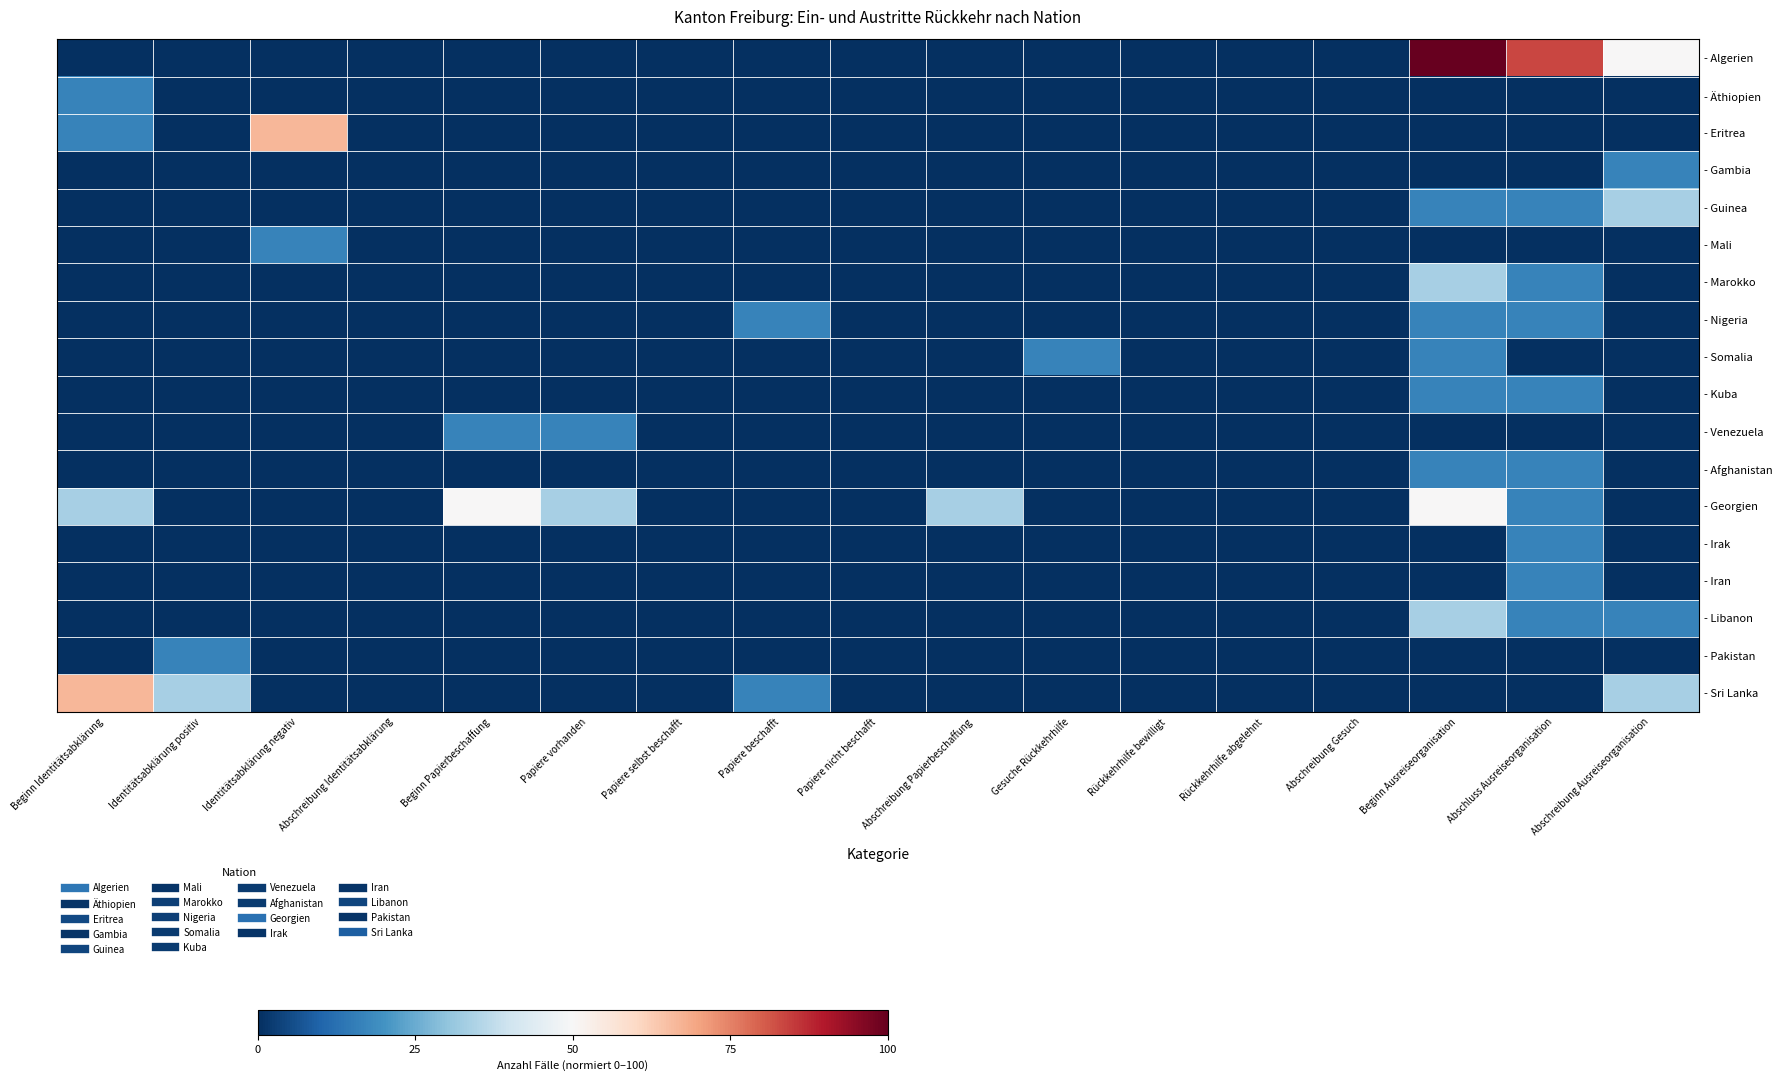

Reading left to right, list all the values displayed in this chart.

- Algerien: Beginn Identitätsabklärung=0.0	Identitätsabklärung positiv=0.0	Identitätsabklärung negativ=0.0	Abschreibung Identitätsabklärung=0.0	Beginn Papierbeschaffung=0.0	Papiere vorhanden=0.0	Papiere selbst beschafft=0.0	Papiere beschafft=0.0	Papiere nicht beschafft=0.0	Abschreibung Papierbeschaffung=0.0	Gesuche Rückkehrhilfe=0.0	Rückkehrhilfe bewilligt=0.0	Rückkehrhilfe abgelehnt=0.0	Abschreibung Gesuch=0.0	Beginn Ausreiseorganisation=100.0	Abschluss Ausreiseorganisation=83.3	Abschreibung Ausreiseorganisation=50.0
- Äthiopien: Beginn Identitätsabklärung=16.7	Identitätsabklärung positiv=0.0	Identitätsabklärung negativ=0.0	Abschreibung Identitätsabklärung=0.0	Beginn Papierbeschaffung=0.0	Papiere vorhanden=0.0	Papiere selbst beschafft=0.0	Papiere beschafft=0.0	Papiere nicht beschafft=0.0	Abschreibung Papierbeschaffung=0.0	Gesuche Rückkehrhilfe=0.0	Rückkehrhilfe bewilligt=0.0	Rückkehrhilfe abgelehnt=0.0	Abschreibung Gesuch=0.0	Beginn Ausreiseorganisation=0.0	Abschluss Ausreiseorganisation=0.0	Abschreibung Ausreiseorganisation=0.0
- Eritrea: Beginn Identitätsabklärung=16.7	Identitätsabklärung positiv=0.0	Identitätsabklärung negativ=66.7	Abschreibung Identitätsabklärung=0.0	Beginn Papierbeschaffung=0.0	Papiere vorhanden=0.0	Papiere selbst beschafft=0.0	Papiere beschafft=0.0	Papiere nicht beschafft=0.0	Abschreibung Papierbeschaffung=0.0	Gesuche Rückkehrhilfe=0.0	Rückkehrhilfe bewilligt=0.0	Rückkehrhilfe abgelehnt=0.0	Abschreibung Gesuch=0.0	Beginn Ausreiseorganisation=0.0	Abschluss Ausreiseorganisation=0.0	Abschreibung Ausreiseorganisation=0.0
- Gambia: Beginn Identitätsabklärung=0.0	Identitätsabklärung positiv=0.0	Identitätsabklärung negativ=0.0	Abschreibung Identitätsabklärung=0.0	Beginn Papierbeschaffung=0.0	Papiere vorhanden=0.0	Papiere selbst beschafft=0.0	Papiere beschafft=0.0	Papiere nicht beschafft=0.0	Abschreibung Papierbeschaffung=0.0	Gesuche Rückkehrhilfe=0.0	Rückkehrhilfe bewilligt=0.0	Rückkehrhilfe abgelehnt=0.0	Abschreibung Gesuch=0.0	Beginn Ausreiseorganisation=0.0	Abschluss Ausreiseorganisation=0.0	Abschreibung Ausreiseorganisation=16.7
- Guinea: Beginn Identitätsabklärung=0.0	Identitätsabklärung positiv=0.0	Identitätsabklärung negativ=0.0	Abschreibung Identitätsabklärung=0.0	Beginn Papierbeschaffung=0.0	Papiere vorhanden=0.0	Papiere selbst beschafft=0.0	Papiere beschafft=0.0	Papiere nicht beschafft=0.0	Abschreibung Papierbeschaffung=0.0	Gesuche Rückkehrhilfe=0.0	Rückkehrhilfe bewilligt=0.0	Rückkehrhilfe abgelehnt=0.0	Abschreibung Gesuch=0.0	Beginn Ausreiseorganisation=16.7	Abschluss Ausreiseorganisation=16.7	Abschreibung Ausreiseorganisation=33.3
- Mali: Beginn Identitätsabklärung=0.0	Identitätsabklärung positiv=0.0	Identitätsabklärung negativ=16.7	Abschreibung Identitätsabklärung=0.0	Beginn Papierbeschaffung=0.0	Papiere vorhanden=0.0	Papiere selbst beschafft=0.0	Papiere beschafft=0.0	Papiere nicht beschafft=0.0	Abschreibung Papierbeschaffung=0.0	Gesuche Rückkehrhilfe=0.0	Rückkehrhilfe bewilligt=0.0	Rückkehrhilfe abgelehnt=0.0	Abschreibung Gesuch=0.0	Beginn Ausreiseorganisation=0.0	Abschluss Ausreiseorganisation=0.0	Abschreibung Ausreiseorganisation=0.0
- Marokko: Beginn Identitätsabklärung=0.0	Identitätsabklärung positiv=0.0	Identitätsabklärung negativ=0.0	Abschreibung Identitätsabklärung=0.0	Beginn Papierbeschaffung=0.0	Papiere vorhanden=0.0	Papiere selbst beschafft=0.0	Papiere beschafft=0.0	Papiere nicht beschafft=0.0	Abschreibung Papierbeschaffung=0.0	Gesuche Rückkehrhilfe=0.0	Rückkehrhilfe bewilligt=0.0	Rückkehrhilfe abgelehnt=0.0	Abschreibung Gesuch=0.0	Beginn Ausreiseorganisation=33.3	Abschluss Ausreiseorganisation=16.7	Abschreibung Ausreiseorganisation=0.0
- Nigeria: Beginn Identitätsabklärung=0.0	Identitätsabklärung positiv=0.0	Identitätsabklärung negativ=0.0	Abschreibung Identitätsabklärung=0.0	Beginn Papierbeschaffung=0.0	Papiere vorhanden=0.0	Papiere selbst beschafft=0.0	Papiere beschafft=16.7	Papiere nicht beschafft=0.0	Abschreibung Papierbeschaffung=0.0	Gesuche Rückkehrhilfe=0.0	Rückkehrhilfe bewilligt=0.0	Rückkehrhilfe abgelehnt=0.0	Abschreibung Gesuch=0.0	Beginn Ausreiseorganisation=16.7	Abschluss Ausreiseorganisation=16.7	Abschreibung Ausreiseorganisation=0.0
- Somalia: Beginn Identitätsabklärung=0.0	Identitätsabklärung positiv=0.0	Identitätsabklärung negativ=0.0	Abschreibung Identitätsabklärung=0.0	Beginn Papierbeschaffung=0.0	Papiere vorhanden=0.0	Papiere selbst beschafft=0.0	Papiere beschafft=0.0	Papiere nicht beschafft=0.0	Abschreibung Papierbeschaffung=0.0	Gesuche Rückkehrhilfe=16.7	Rückkehrhilfe bewilligt=0.0	Rückkehrhilfe abgelehnt=0.0	Abschreibung Gesuch=0.0	Beginn Ausreiseorganisation=16.7	Abschluss Ausreiseorganisation=0.0	Abschreibung Ausreiseorganisation=0.0
- Kuba: Beginn Identitätsabklärung=0.0	Identitätsabklärung positiv=0.0	Identitätsabklärung negativ=0.0	Abschreibung Identitätsabklärung=0.0	Beginn Papierbeschaffung=0.0	Papiere vorhanden=0.0	Papiere selbst beschafft=0.0	Papiere beschafft=0.0	Papiere nicht beschafft=0.0	Abschreibung Papierbeschaffung=0.0	Gesuche Rückkehrhilfe=0.0	Rückkehrhilfe bewilligt=0.0	Rückkehrhilfe abgelehnt=0.0	Abschreibung Gesuch=0.0	Beginn Ausreiseorganisation=16.7	Abschluss Ausreiseorganisation=16.7	Abschreibung Ausreiseorganisation=0.0
- Venezuela: Beginn Identitätsabklärung=0.0	Identitätsabklärung positiv=0.0	Identitätsabklärung negativ=0.0	Abschreibung Identitätsabklärung=0.0	Beginn Papierbeschaffung=16.7	Papiere vorhanden=16.7	Papiere selbst beschafft=0.0	Papiere beschafft=0.0	Papiere nicht beschafft=0.0	Abschreibung Papierbeschaffung=0.0	Gesuche Rückkehrhilfe=0.0	Rückkehrhilfe bewilligt=0.0	Rückkehrhilfe abgelehnt=0.0	Abschreibung Gesuch=0.0	Beginn Ausreiseorganisation=0.0	Abschluss Ausreiseorganisation=0.0	Abschreibung Ausreiseorganisation=0.0
- Afghanistan: Beginn Identitätsabklärung=0.0	Identitätsabklärung positiv=0.0	Identitätsabklärung negativ=0.0	Abschreibung Identitätsabklärung=0.0	Beginn Papierbeschaffung=0.0	Papiere vorhanden=0.0	Papiere selbst beschafft=0.0	Papiere beschafft=0.0	Papiere nicht beschafft=0.0	Abschreibung Papierbeschaffung=0.0	Gesuche Rückkehrhilfe=0.0	Rückkehrhilfe bewilligt=0.0	Rückkehrhilfe abgelehnt=0.0	Abschreibung Gesuch=0.0	Beginn Ausreiseorganisation=16.7	Abschluss Ausreiseorganisation=16.7	Abschreibung Ausreiseorganisation=0.0
- Georgien: Beginn Identitätsabklärung=33.3	Identitätsabklärung positiv=0.0	Identitätsabklärung negativ=0.0	Abschreibung Identitätsabklärung=0.0	Beginn Papierbeschaffung=50.0	Papiere vorhanden=33.3	Papiere selbst beschafft=0.0	Papiere beschafft=0.0	Papiere nicht beschafft=0.0	Abschreibung Papierbeschaffung=33.3	Gesuche Rückkehrhilfe=0.0	Rückkehrhilfe bewilligt=0.0	Rückkehrhilfe abgelehnt=0.0	Abschreibung Gesuch=0.0	Beginn Ausreiseorganisation=50.0	Abschluss Ausreiseorganisation=16.7	Abschreibung Ausreiseorganisation=0.0
- Irak: Beginn Identitätsabklärung=0.0	Identitätsabklärung positiv=0.0	Identitätsabklärung negativ=0.0	Abschreibung Identitätsabklärung=0.0	Beginn Papierbeschaffung=0.0	Papiere vorhanden=0.0	Papiere selbst beschafft=0.0	Papiere beschafft=0.0	Papiere nicht beschafft=0.0	Abschreibung Papierbeschaffung=0.0	Gesuche Rückkehrhilfe=0.0	Rückkehrhilfe bewilligt=0.0	Rückkehrhilfe abgelehnt=0.0	Abschreibung Gesuch=0.0	Beginn Ausreiseorganisation=0.0	Abschluss Ausreiseorganisation=16.7	Abschreibung Ausreiseorganisation=0.0
- Iran: Beginn Identitätsabklärung=0.0	Identitätsabklärung positiv=0.0	Identitätsabklärung negativ=0.0	Abschreibung Identitätsabklärung=0.0	Beginn Papierbeschaffung=0.0	Papiere vorhanden=0.0	Papiere selbst beschafft=0.0	Papiere beschafft=0.0	Papiere nicht beschafft=0.0	Abschreibung Papierbeschaffung=0.0	Gesuche Rückkehrhilfe=0.0	Rückkehrhilfe bewilligt=0.0	Rückkehrhilfe abgelehnt=0.0	Abschreibung Gesuch=0.0	Beginn Ausreiseorganisation=0.0	Abschluss Ausreiseorganisation=16.7	Abschreibung Ausreiseorganisation=0.0
- Libanon: Beginn Identitätsabklärung=0.0	Identitätsabklärung positiv=0.0	Identitätsabklärung negativ=0.0	Abschreibung Identitätsabklärung=0.0	Beginn Papierbeschaffung=0.0	Papiere vorhanden=0.0	Papiere selbst beschafft=0.0	Papiere beschafft=0.0	Papiere nicht beschafft=0.0	Abschreibung Papierbeschaffung=0.0	Gesuche Rückkehrhilfe=0.0	Rückkehrhilfe bewilligt=0.0	Rückkehrhilfe abgelehnt=0.0	Abschreibung Gesuch=0.0	Beginn Ausreiseorganisation=33.3	Abschluss Ausreiseorganisation=16.7	Abschreibung Ausreiseorganisation=16.7
- Pakistan: Beginn Identitätsabklärung=0.0	Identitätsabklärung positiv=16.7	Identitätsabklärung negativ=0.0	Abschreibung Identitätsabklärung=0.0	Beginn Papierbeschaffung=0.0	Papiere vorhanden=0.0	Papiere selbst beschafft=0.0	Papiere beschafft=0.0	Papiere nicht beschafft=0.0	Abschreibung Papierbeschaffung=0.0	Gesuche Rückkehrhilfe=0.0	Rückkehrhilfe bewilligt=0.0	Rückkehrhilfe abgelehnt=0.0	Abschreibung Gesuch=0.0	Beginn Ausreiseorganisation=0.0	Abschluss Ausreiseorganisation=0.0	Abschreibung Ausreiseorganisation=0.0
- Sri Lanka: Beginn Identitätsabklärung=66.7	Identitätsabklärung positiv=33.3	Identitätsabklärung negativ=0.0	Abschreibung Identitätsabklärung=0.0	Beginn Papierbeschaffung=0.0	Papiere vorhanden=0.0	Papiere selbst beschafft=0.0	Papiere beschafft=16.7	Papiere nicht beschafft=0.0	Abschreibung Papierbeschaffung=0.0	Gesuche Rückkehrhilfe=0.0	Rückkehrhilfe bewilligt=0.0	Rückkehrhilfe abgelehnt=0.0	Abschreibung Gesuch=0.0	Beginn Ausreiseorganisation=0.0	Abschluss Ausreiseorganisation=0.0	Abschreibung Ausreiseorganisation=33.3